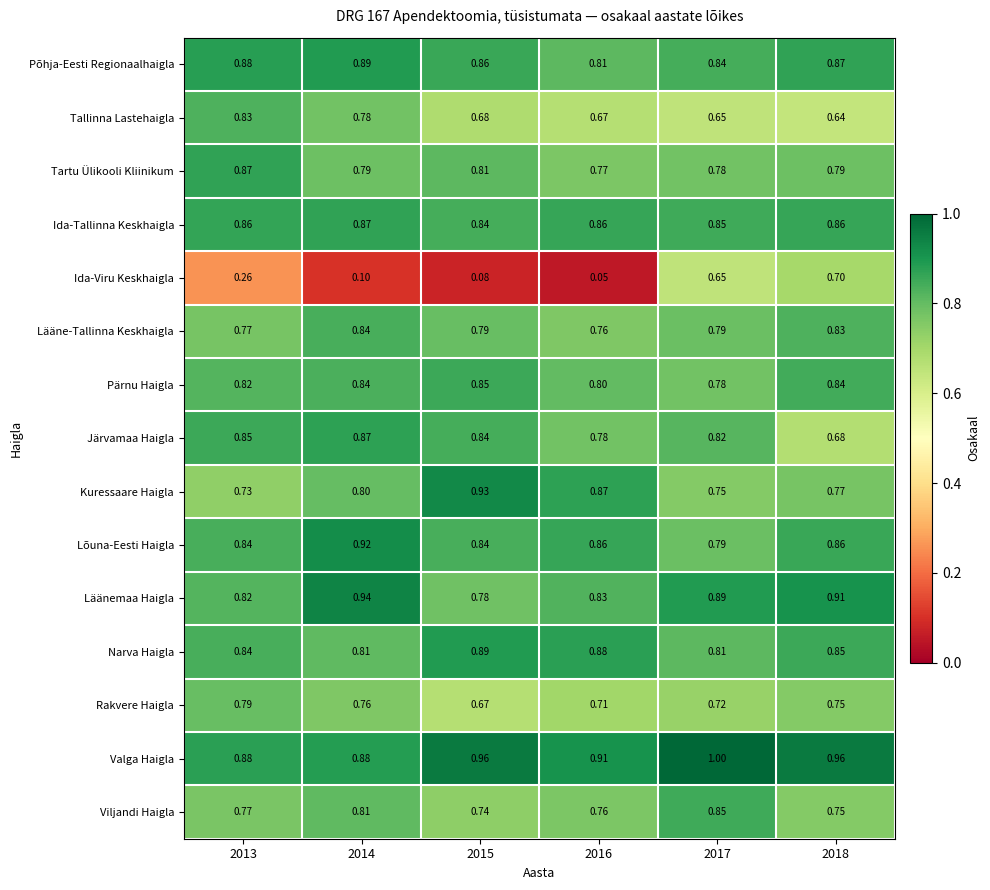

Count the number of categories in the chart.

6